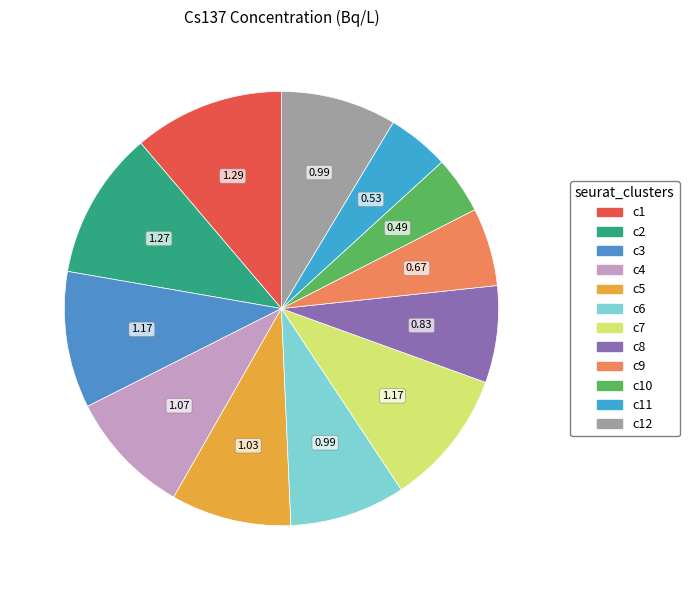

Count the number of slices in the pie.

12